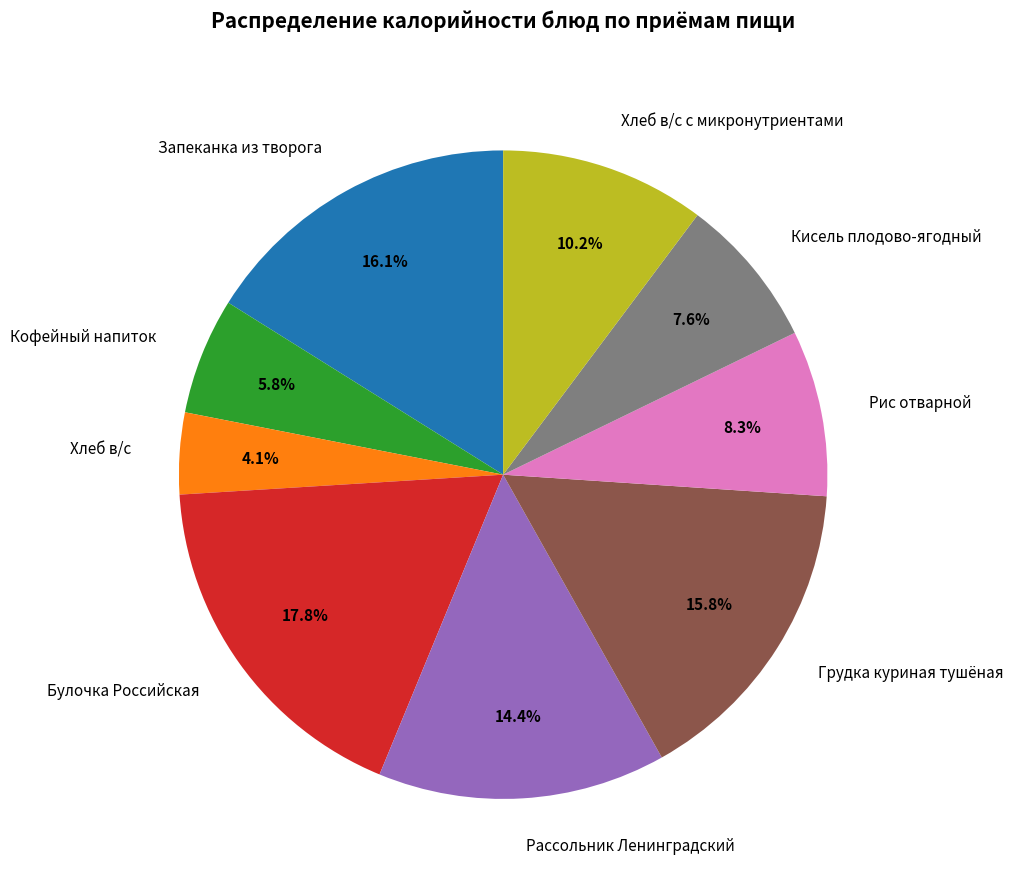

Between Хлеб в/с с микронутриентами and Кофейный напиток, which is larger?

Хлеб в/с с микронутриентами